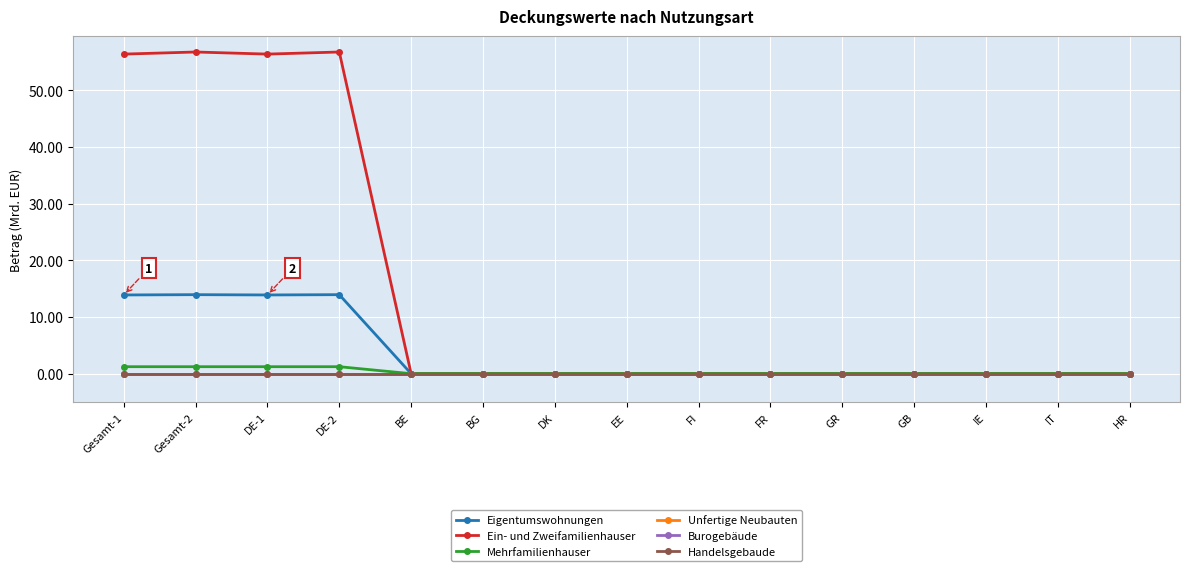

At which category is the sum across all series the highest?

Gesamt-2